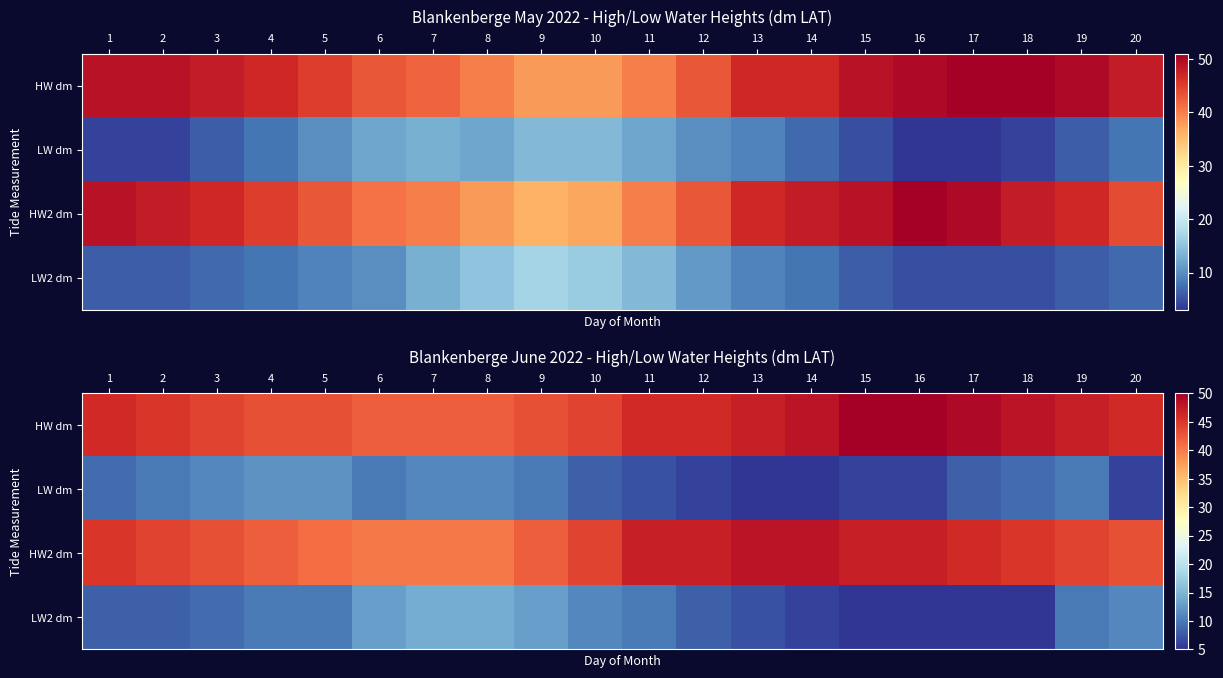

What is the difference between the HW dm values at 12 and 5?

3